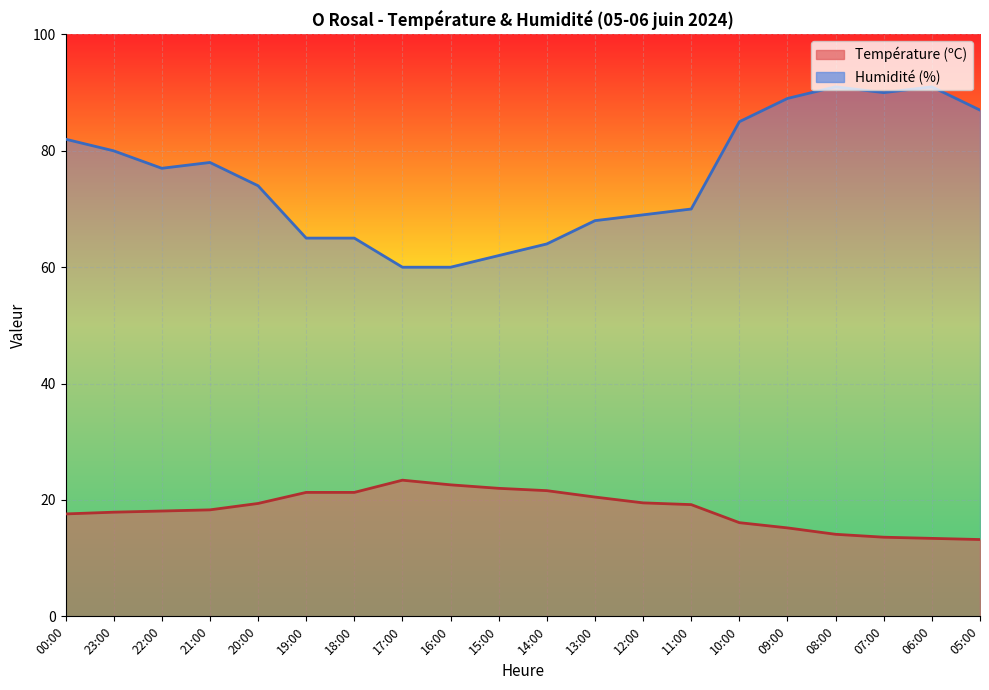

Which category has the lowest value across all series?

05:00